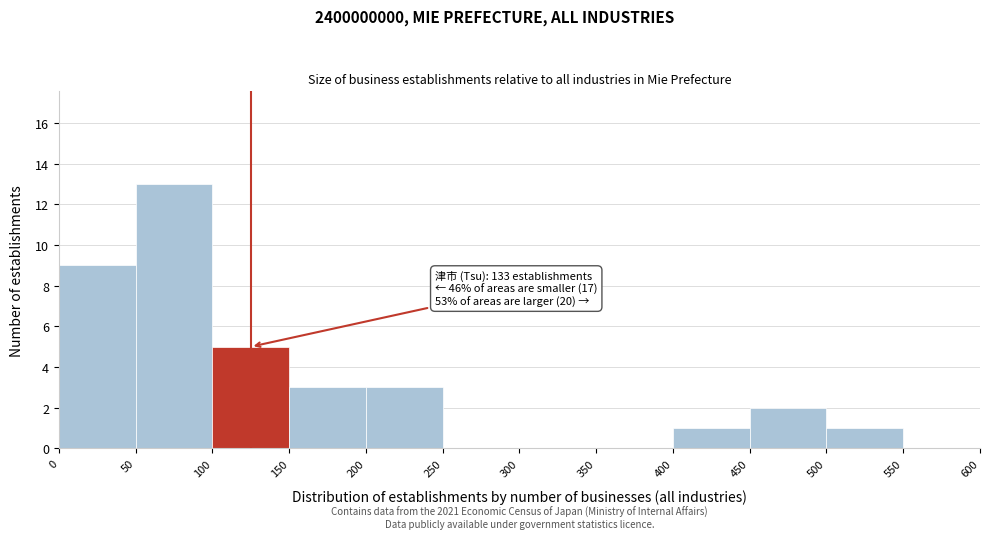

Over which range of the x-axis is the bar tallest?

50 to 100